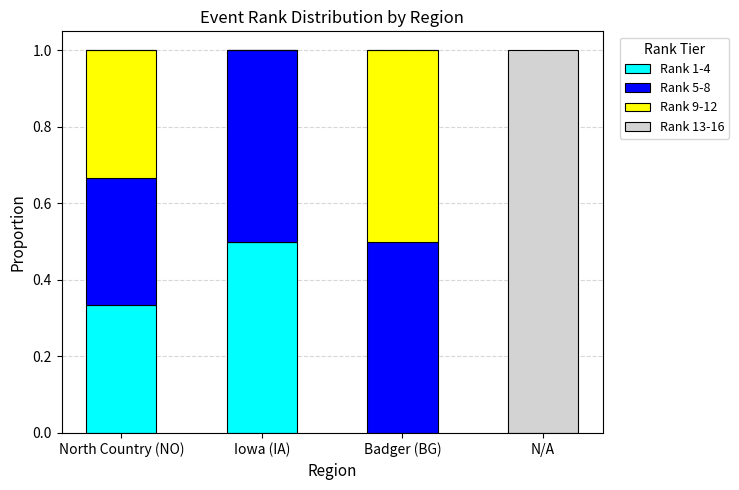

Which category has the highest value in the Rank 1-4 series?

Iowa (IA)